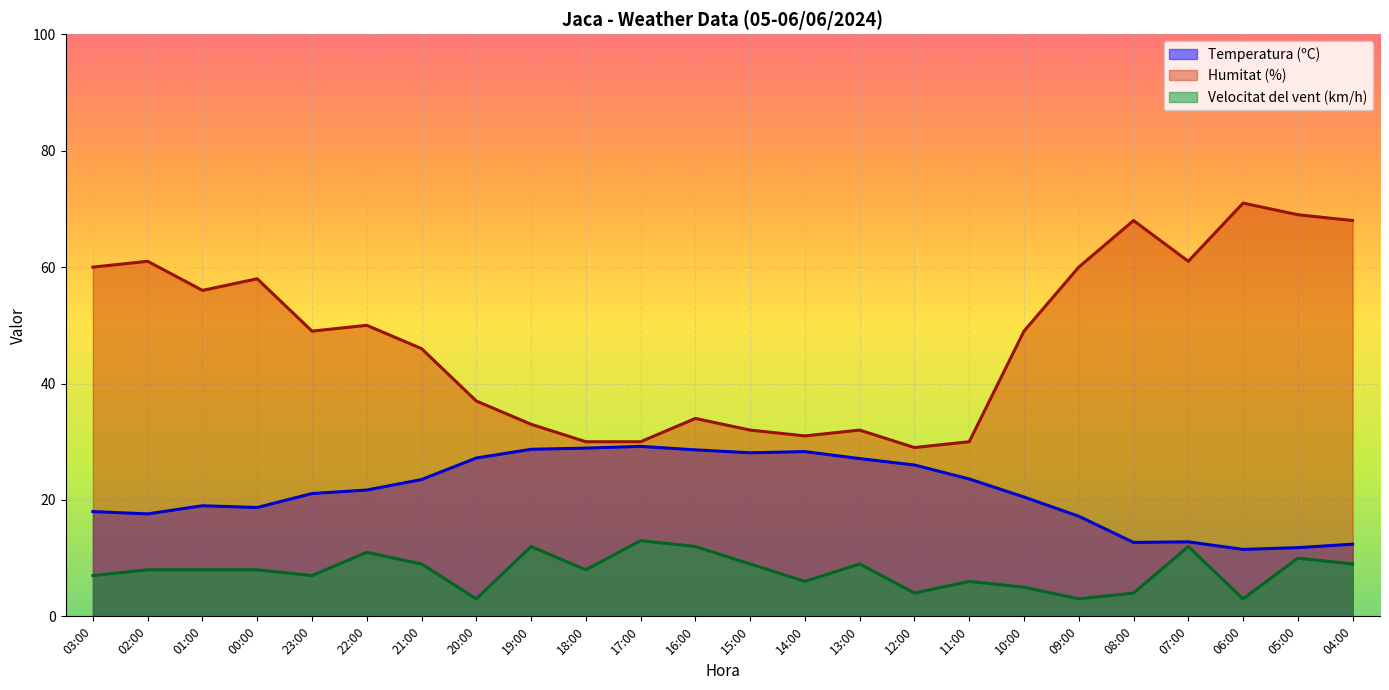

What is the value of the Humitat (%) point at the 24th from the left?

68.0